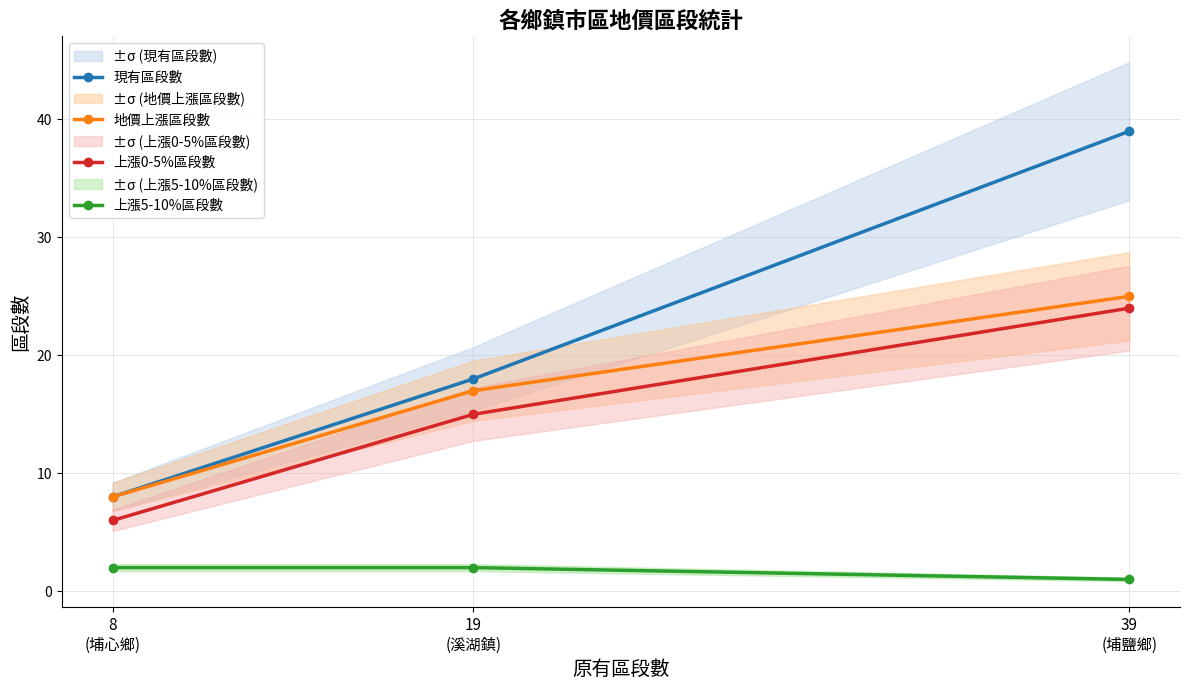

At which label is 現有區段數 closest to 23?

19
(溪湖鎮)